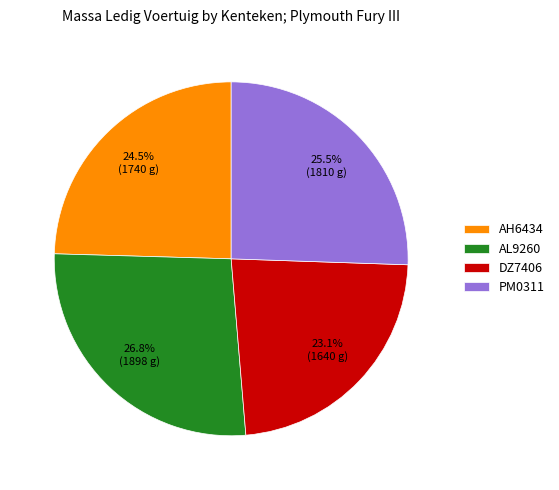

To the nearest percent, what is the difference between the PM0311 and AL9260 slice percentages?

1%